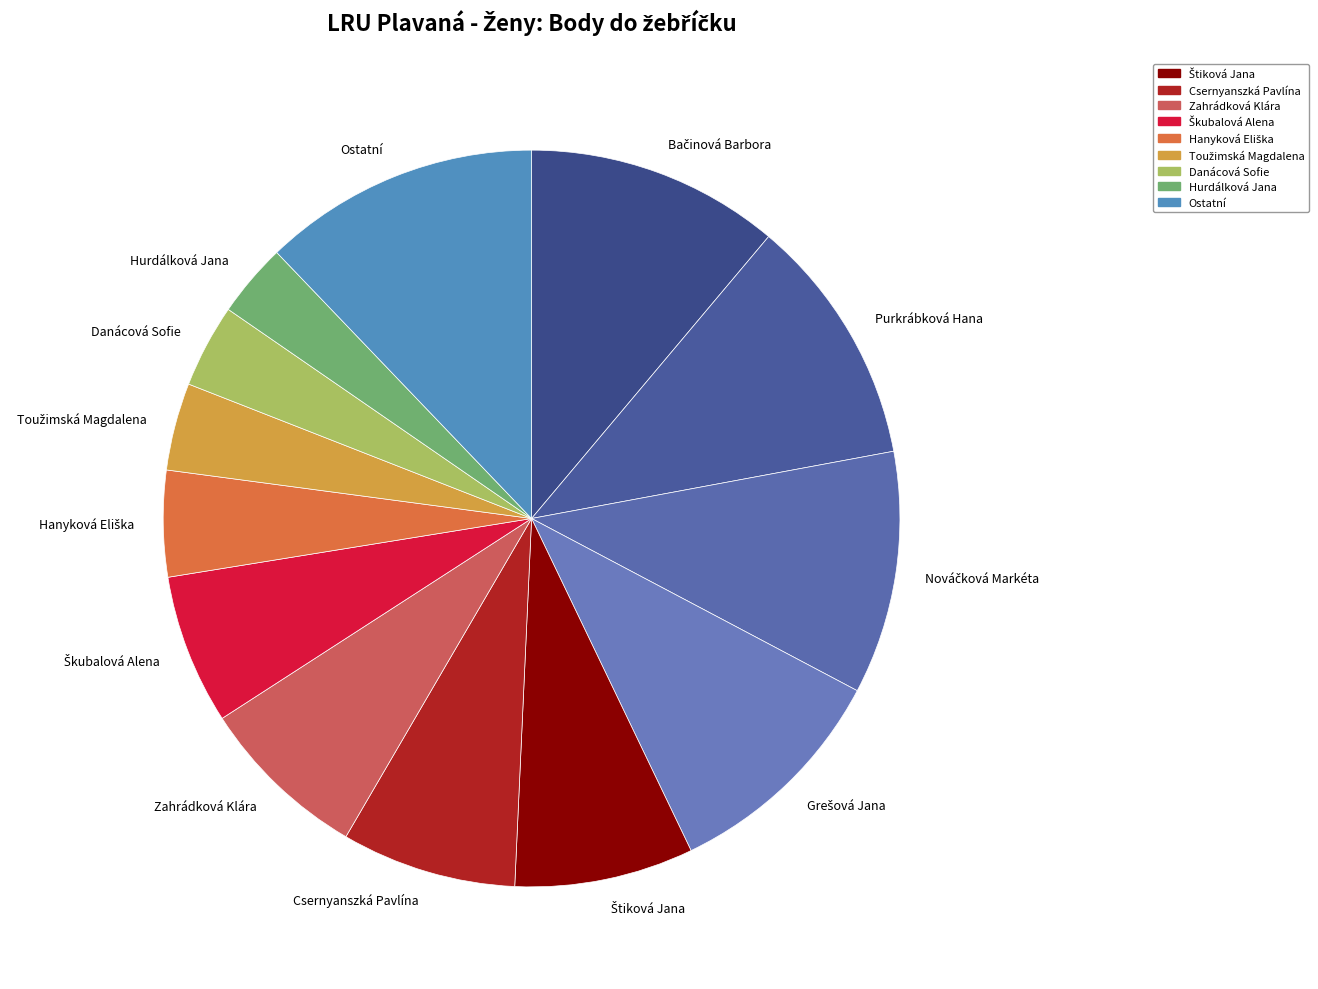

True or false: Csernyanszká Pavlína accounts for 20% of the total.

False